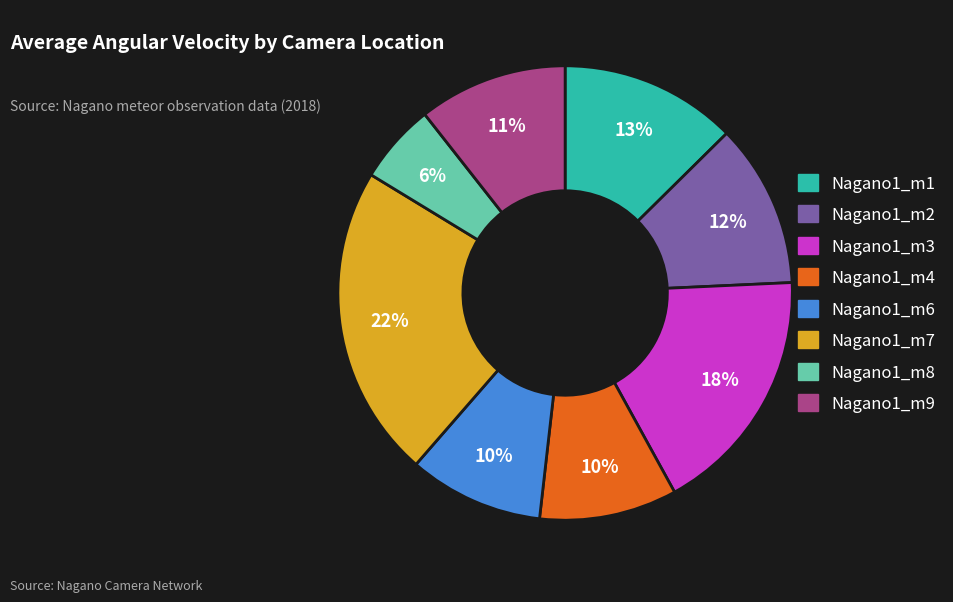

How many slices are in this pie chart?

8